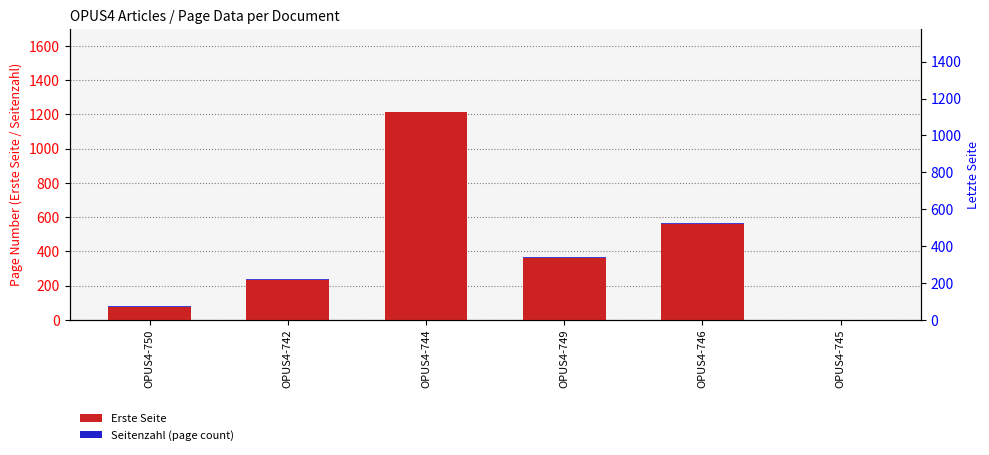

What is the difference between the highest and lowest values at OPUS4-749?

354